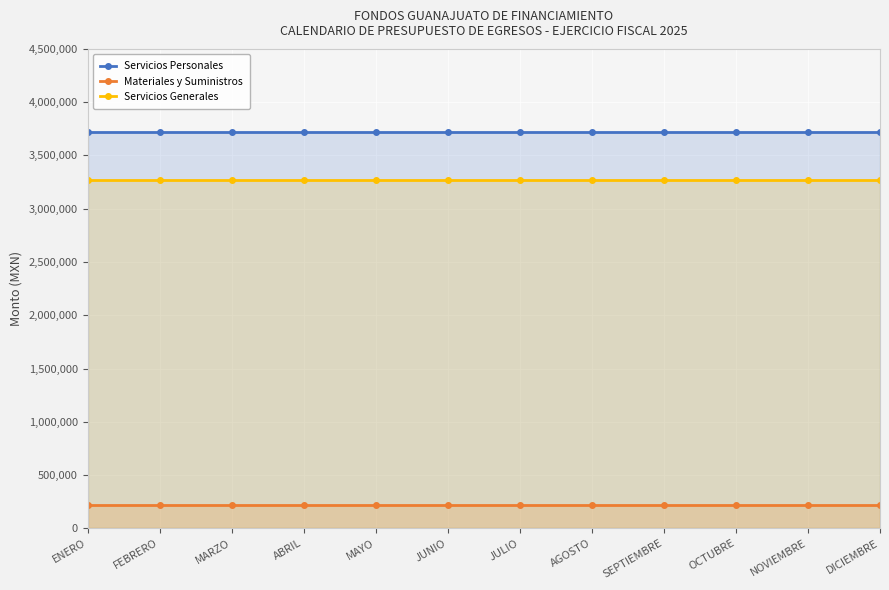

What position from the right is ABRIL?

9